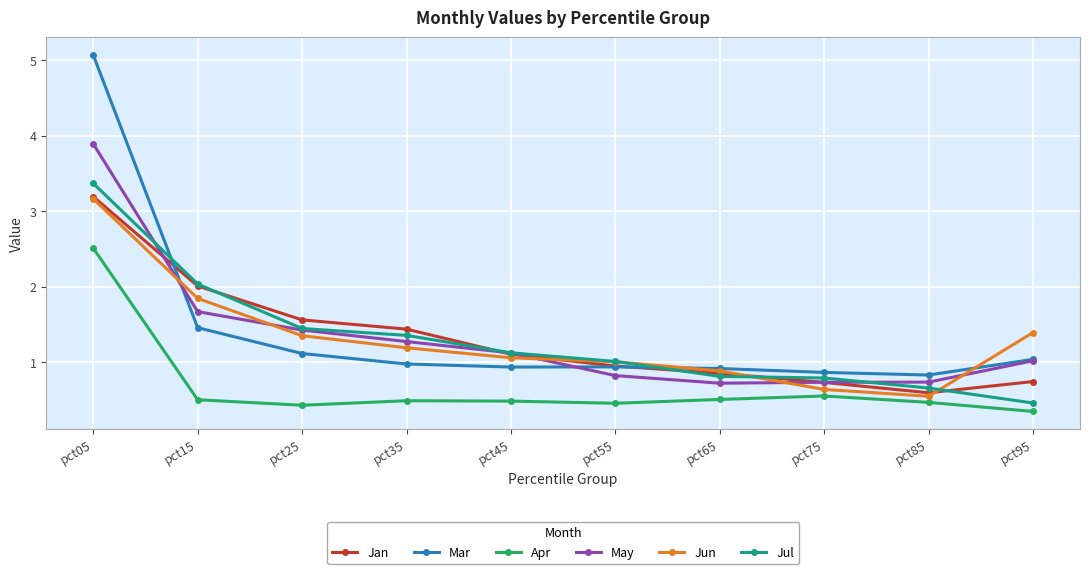

Which category has the lowest value across all series?

pct95